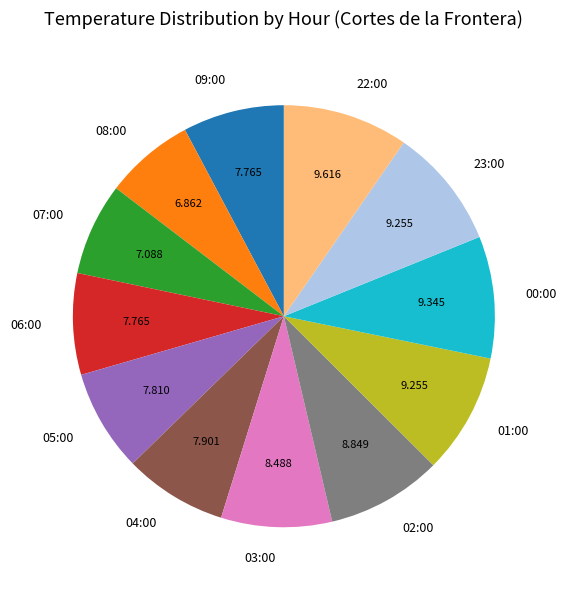

Is there a majority slice in this chart?

No